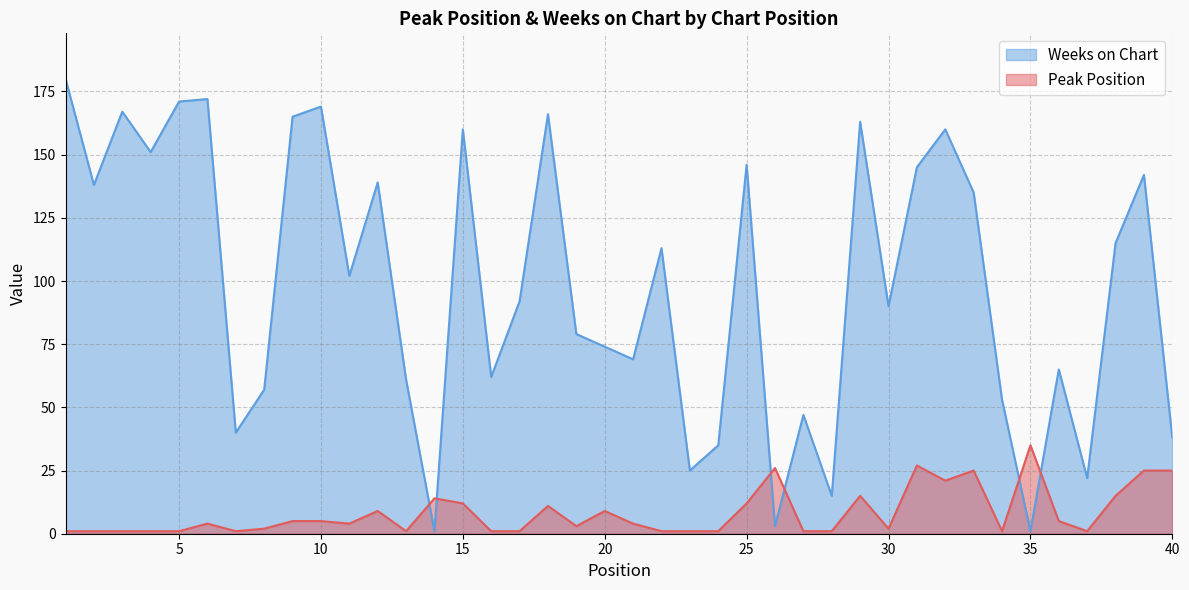

At which category is the sum across all series the highest?

1